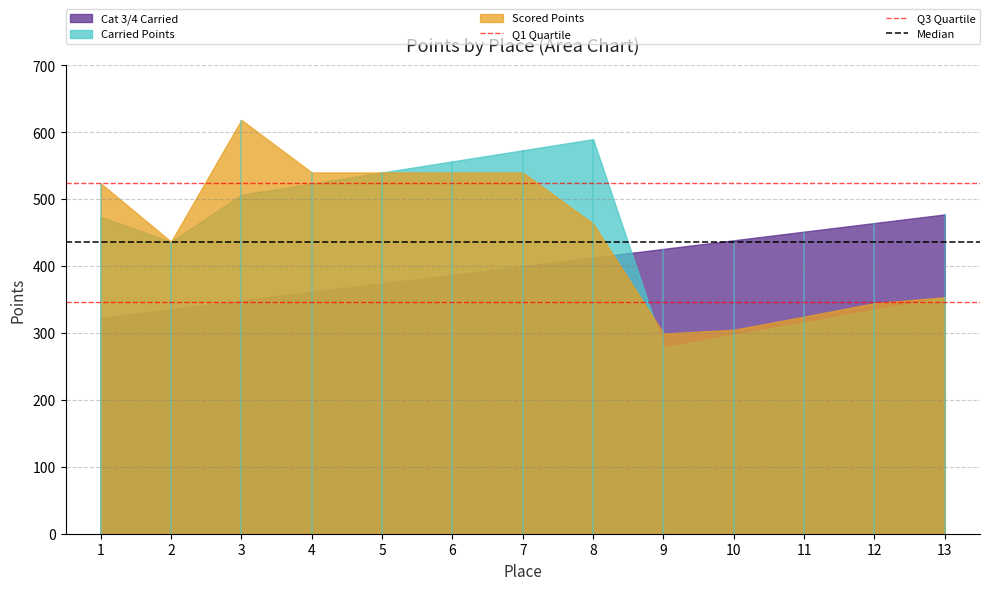

Is it true that Q3 Quartile equals 523.6 at 1?

True